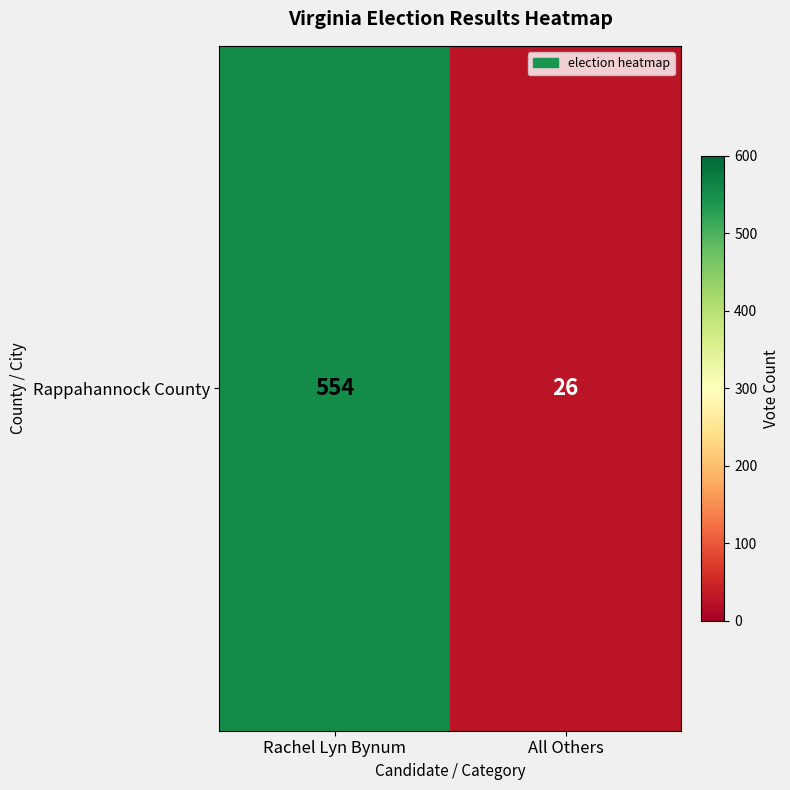

What is the greatest value displayed?

554